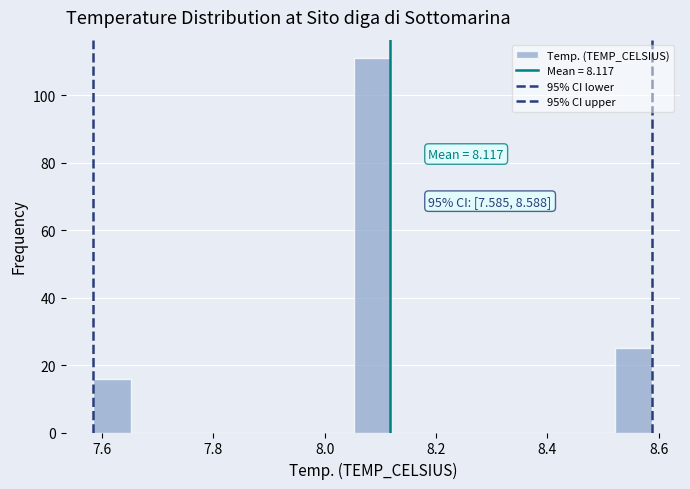

Read against the x-axis, roughly where is the centre of the tallest bar?

8.08